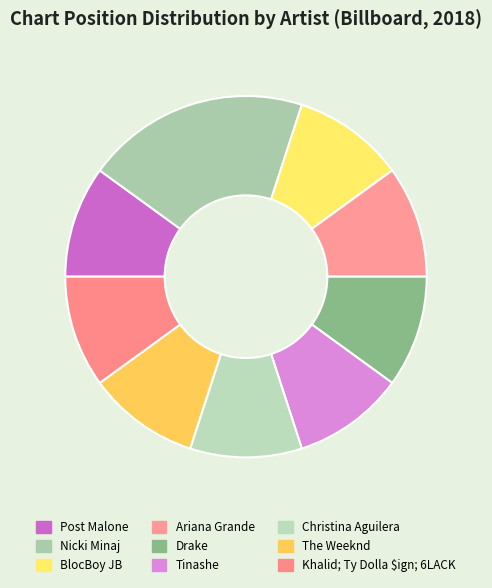

Combined, do Christina Aguilera and Ariana Grande account for over 50%?

No